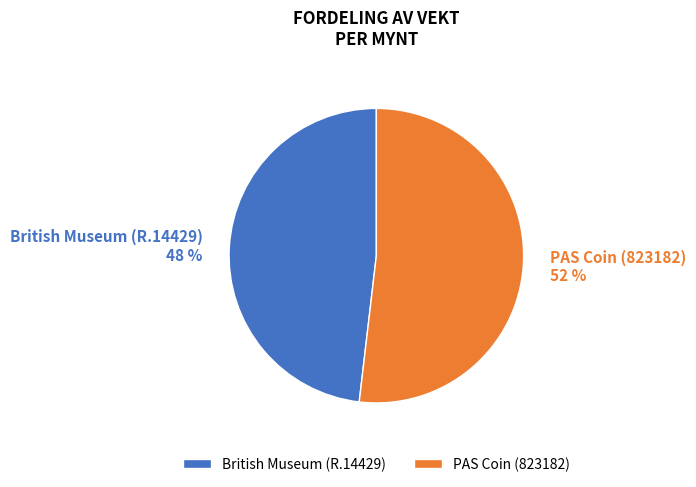

How many slices are in this pie chart?

2